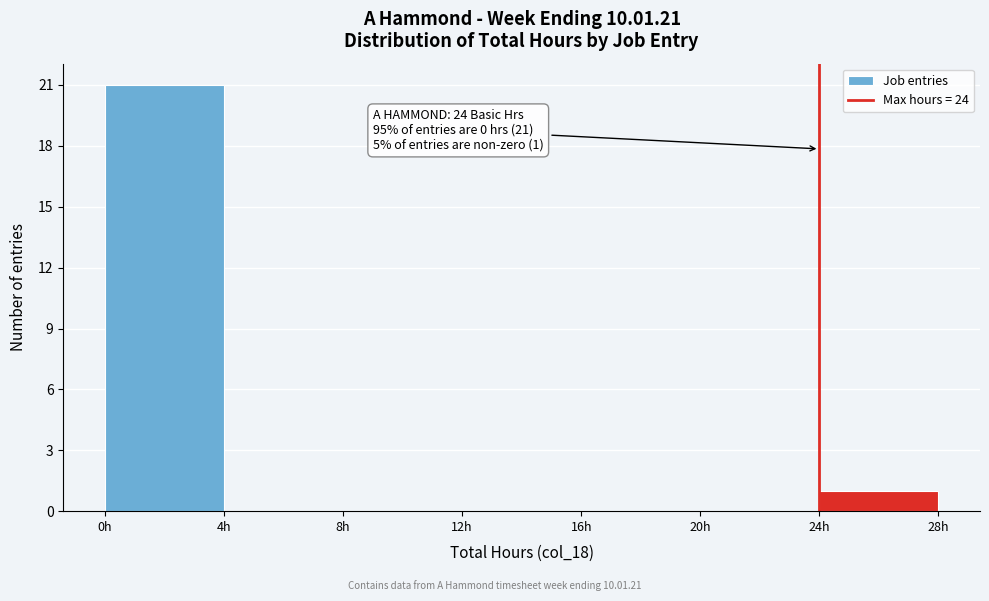

Which range on the x-axis has the tallest bar?

0 to 4